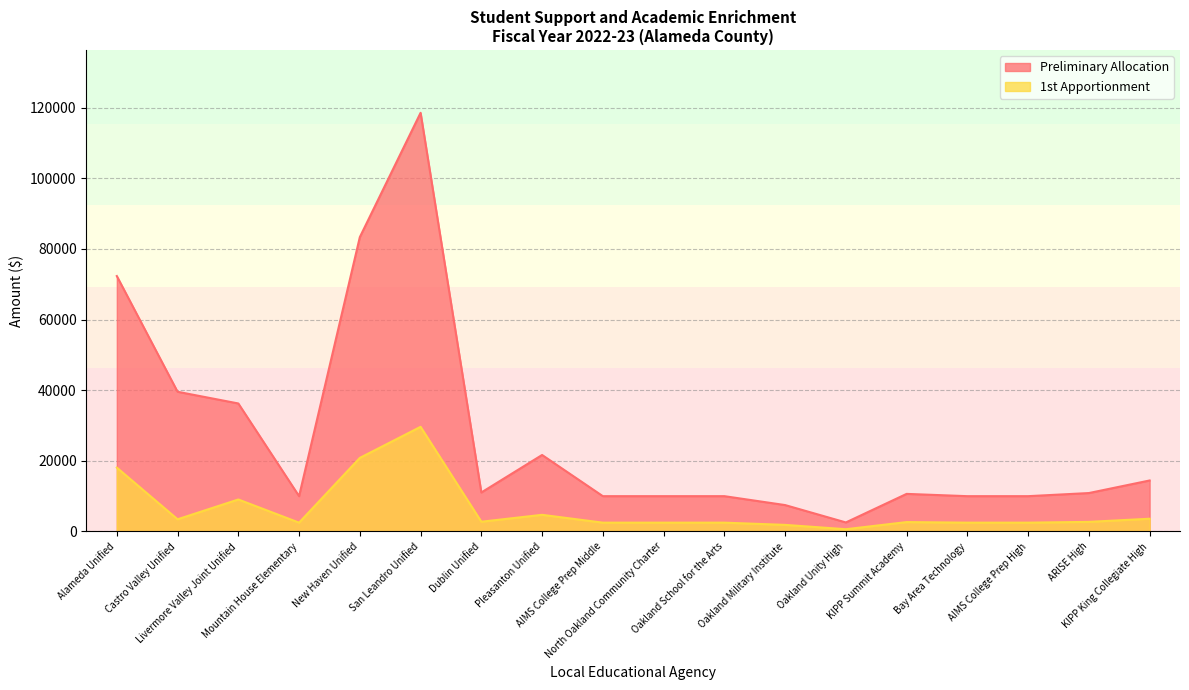

In 1st Apportionment, how many points are lower than both neighbors (excluding endpoints)?

4